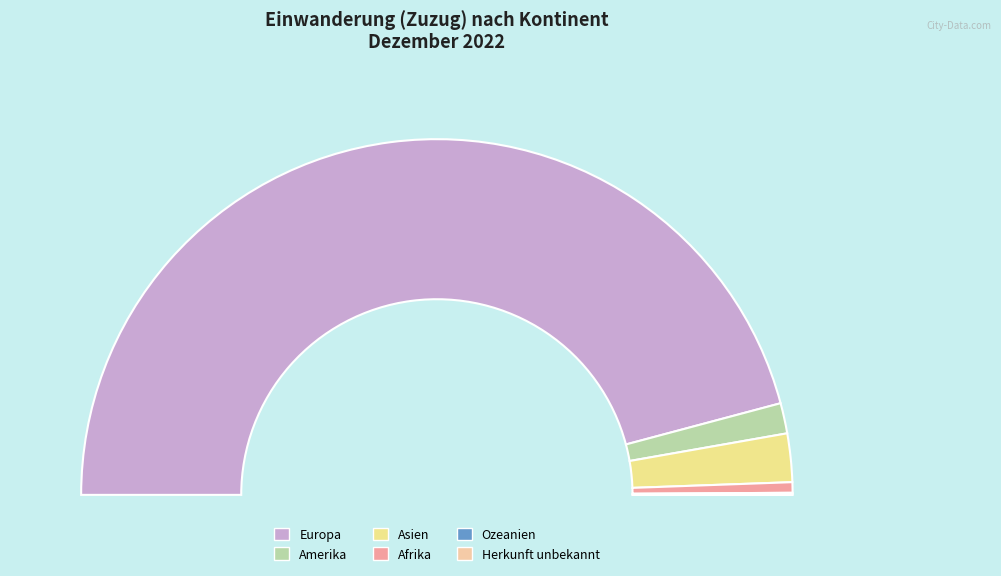

To the nearest percent, what is the difference between the largest and smallest slice percentages?

92%